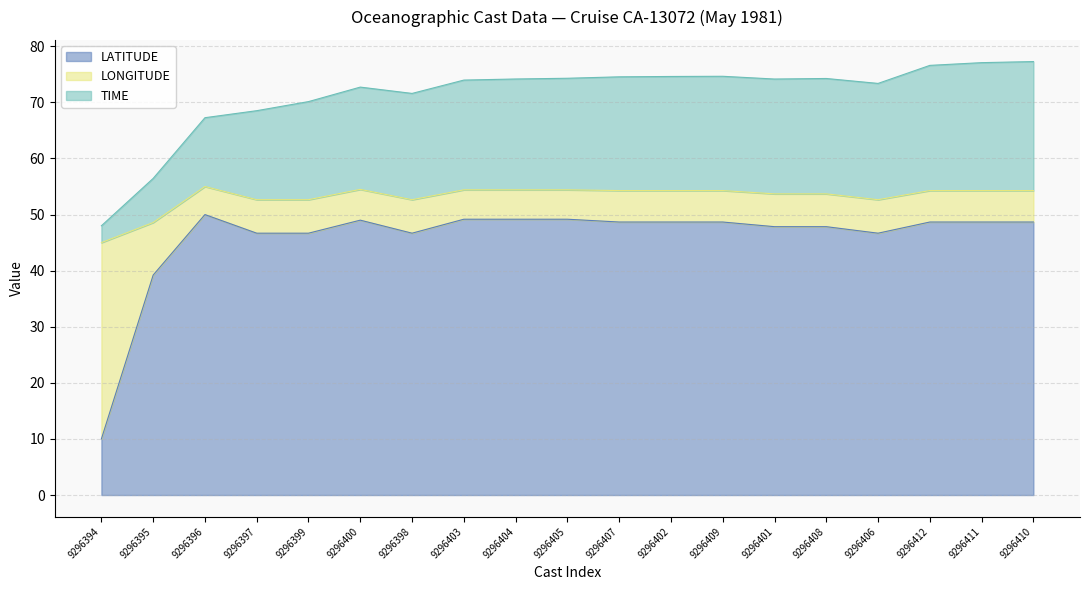

True or false: TIME and LATITUDE intersect in this chart.

False